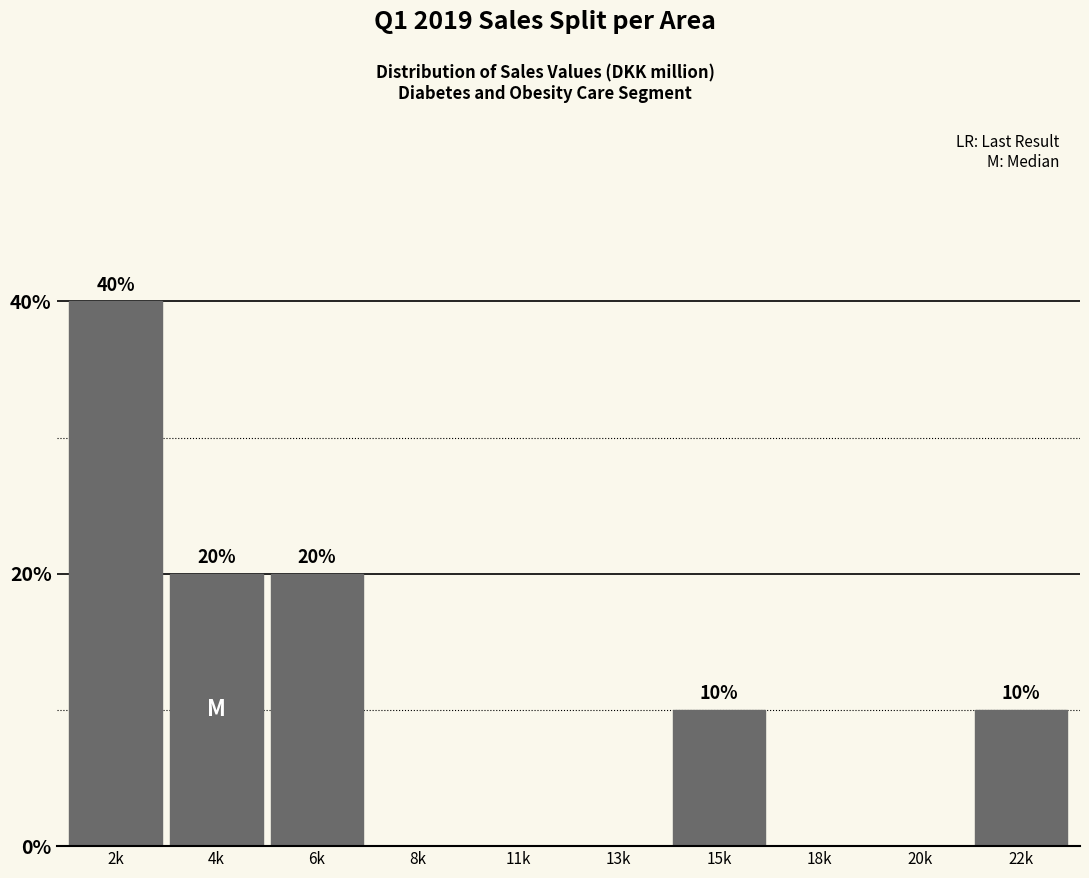

Reading left to right, list all the values displayed in this chart.

2k=40	4k=20	6k=20	8k=0	11k=0	13k=0	15k=10	18k=0	20k=0	22k=10